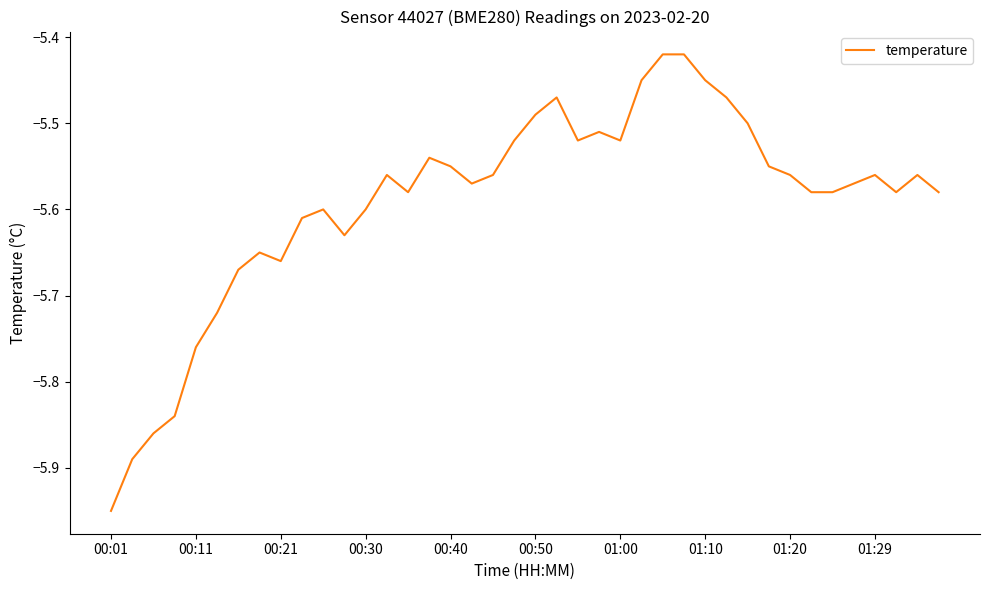

Reading right to left, transcribe all the data shown in this chart.

-5.6	-5.6	-5.6	-5.6	-5.6	-5.6	-5.6	-5.6	-5.5	-5.5	-5.5	-5.5	-5.4	-5.4	-5.5	-5.5	-5.5	-5.5	-5.5	-5.5	-5.5	-5.6	-5.6	-5.5	-5.5	-5.6	-5.6	-5.6	-5.6	-5.6	-5.6	-5.7	-5.7	-5.7	-5.7	-5.8	-5.8	-5.9	-5.9	-6.0